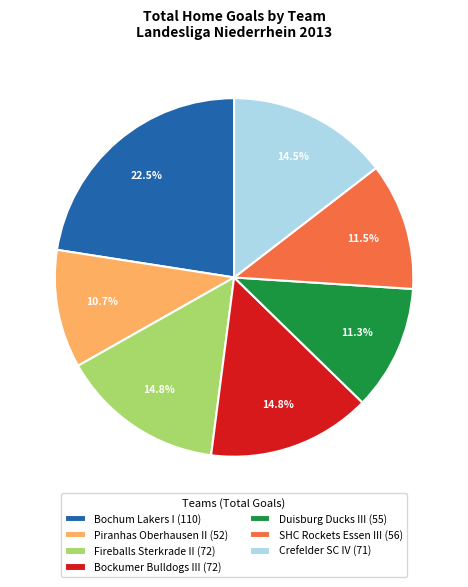

Which category has the smallest portion of the pie?

Piranhas Oberhausen II (52)